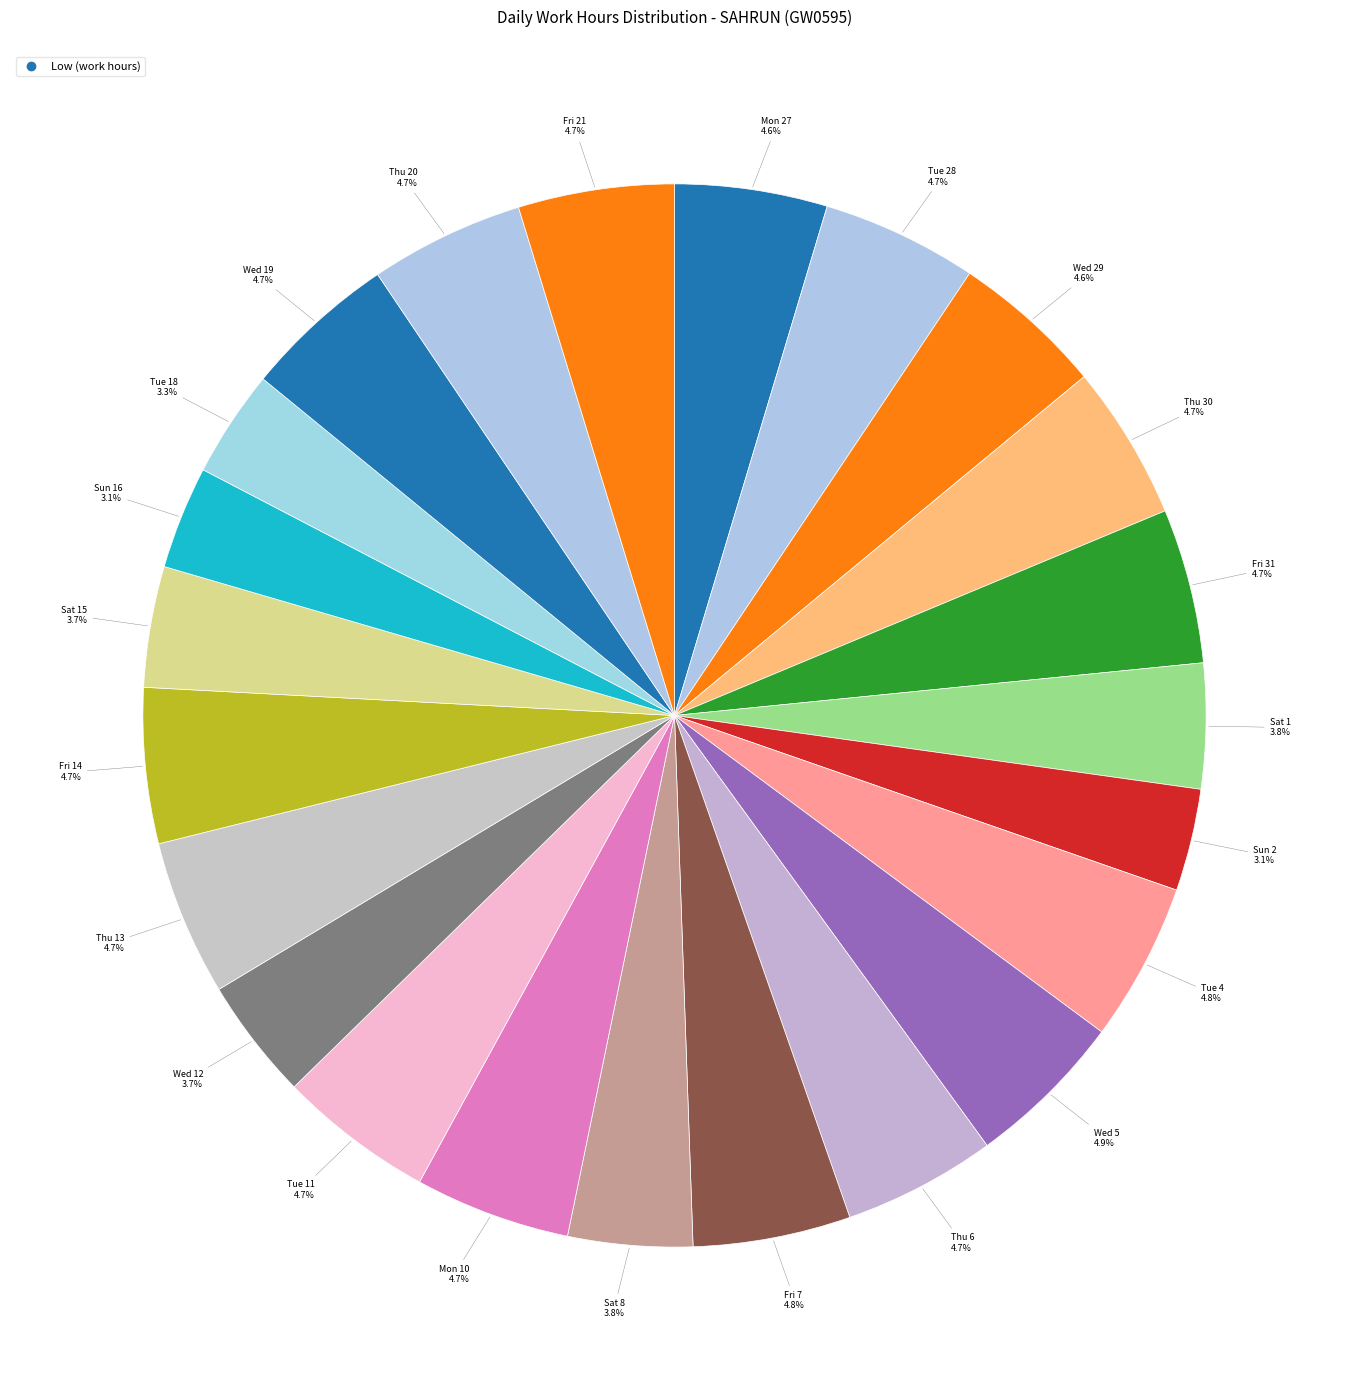

How many slices are in this pie chart?

23